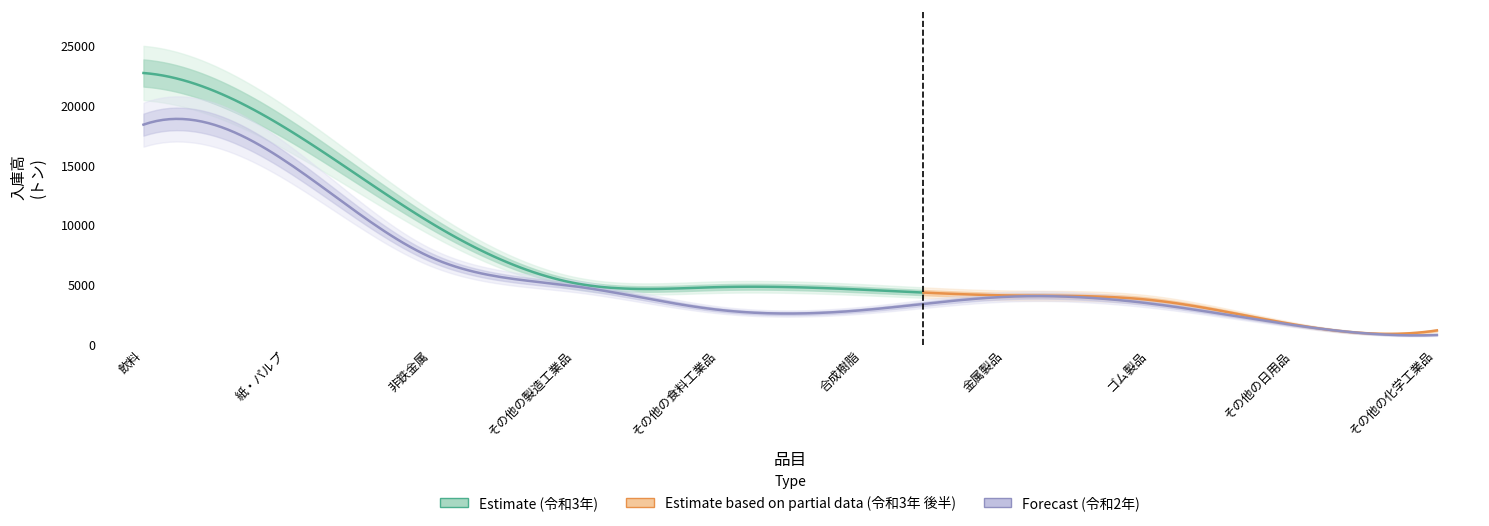

Where does the 令和3年 series first go above 4812?

飲料